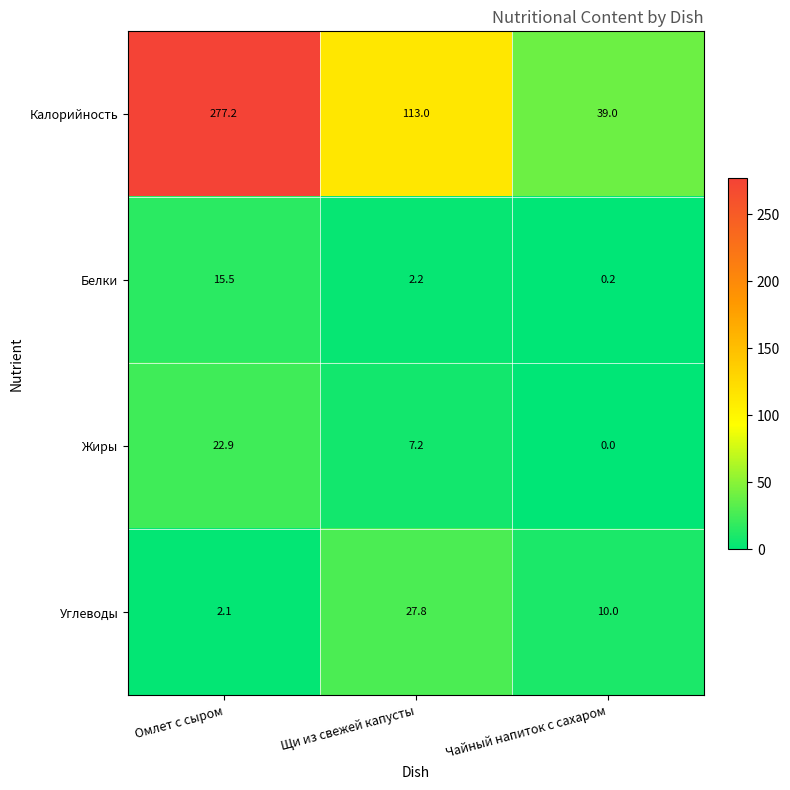

At Щи из свежей капусты, list the series in order from smallest to largest.

Белки, Жиры, Углеводы, Калорийность